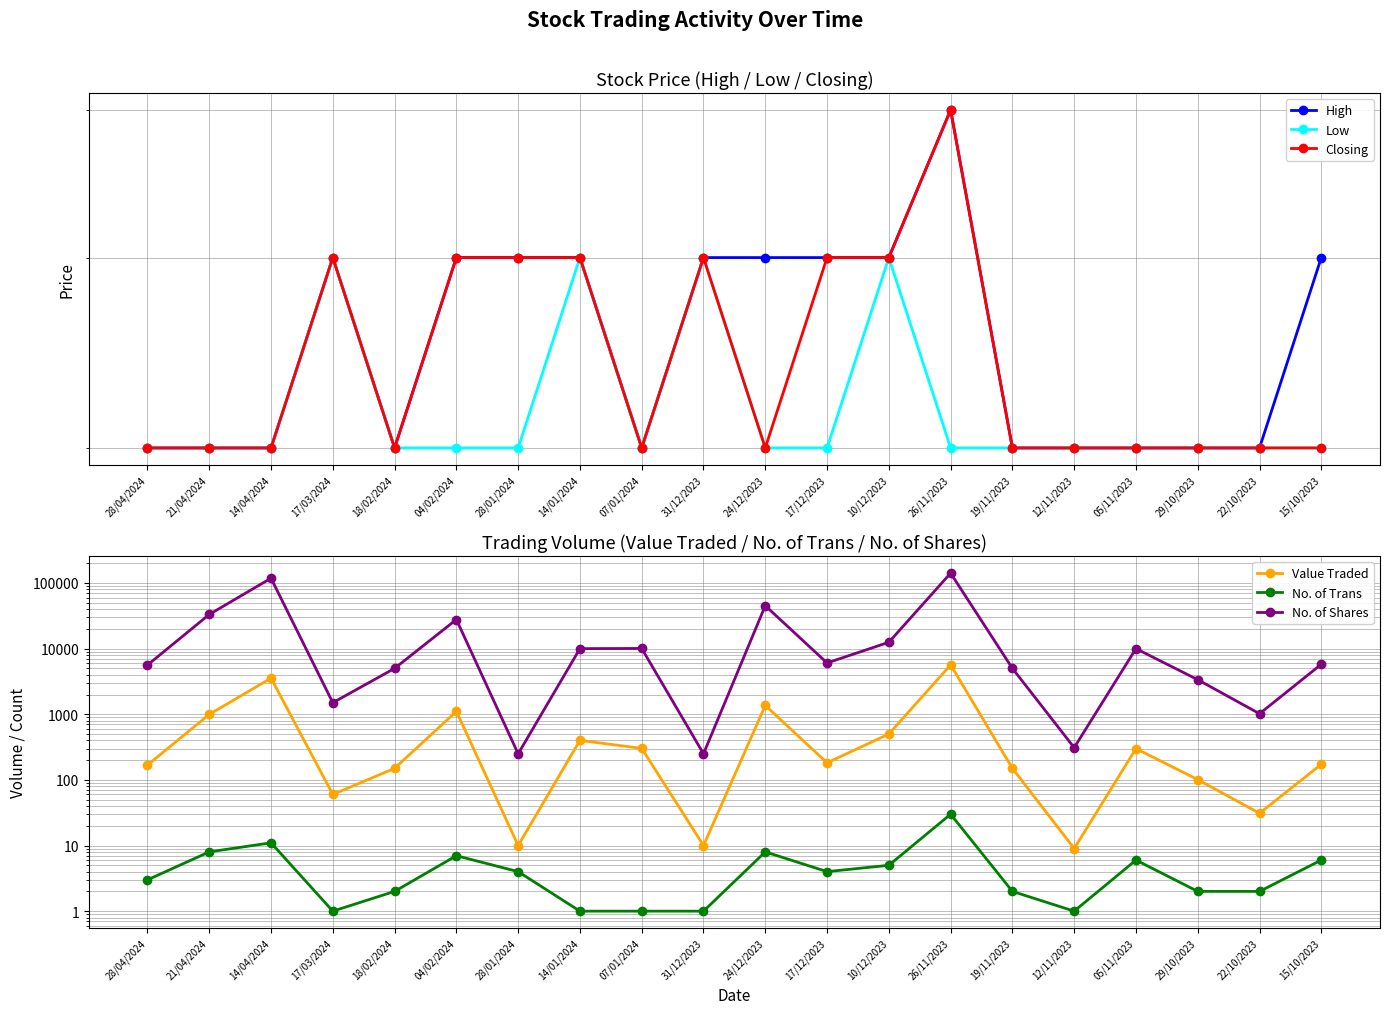

What is the label of the 14th point from the left?

26/11/2023